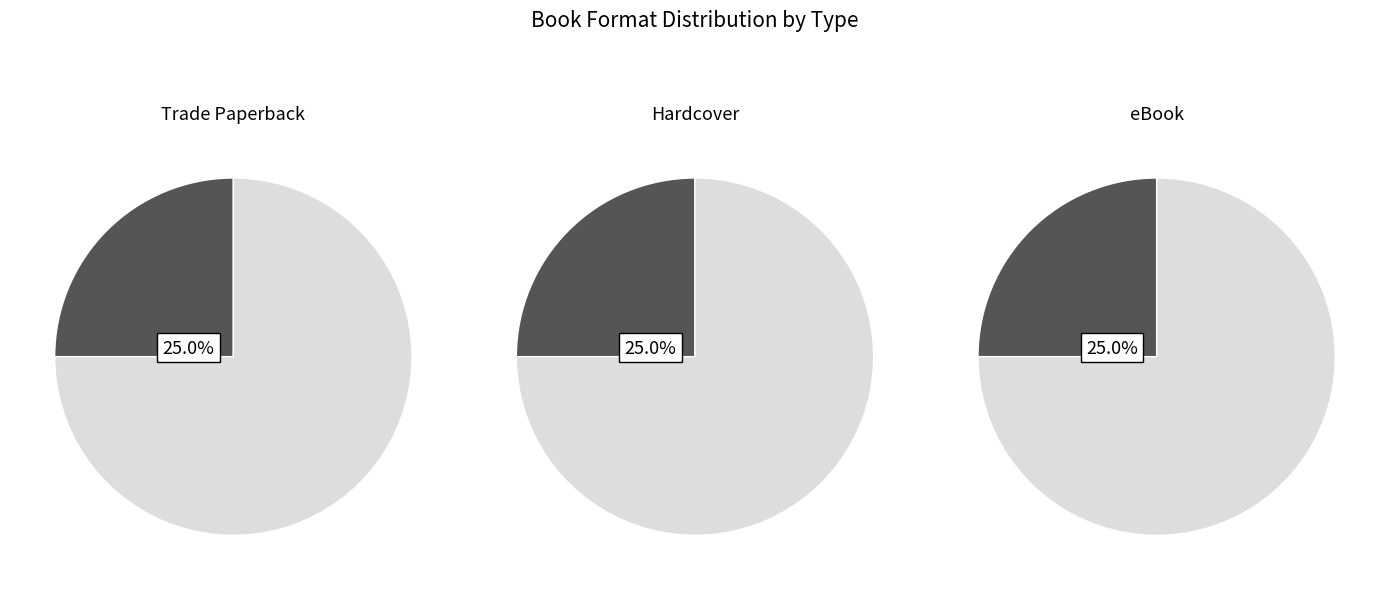

Does Hardcover account for over 50% of the chart?

No